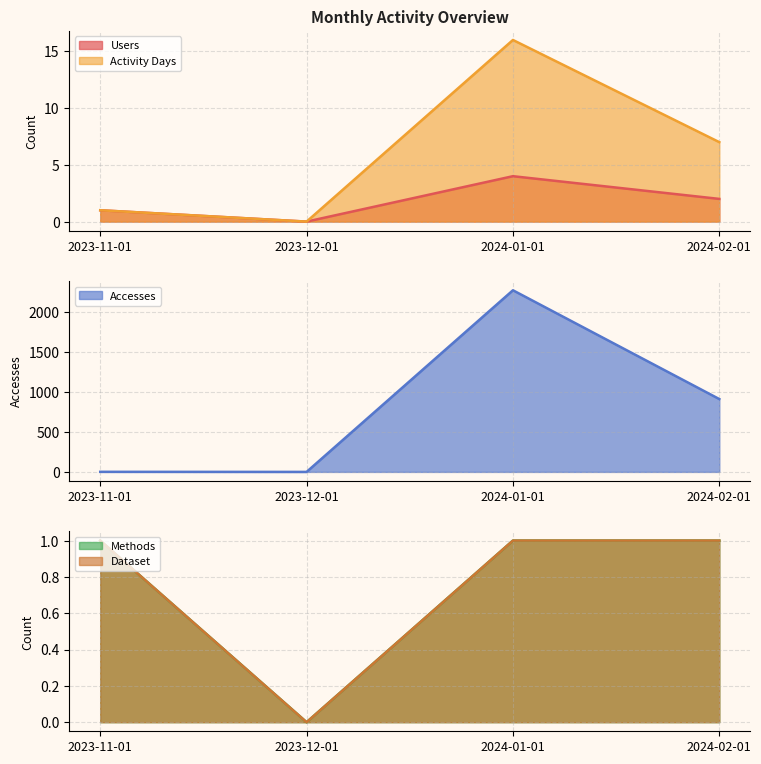

True or false: Dataset and Methods cross at least once.

False